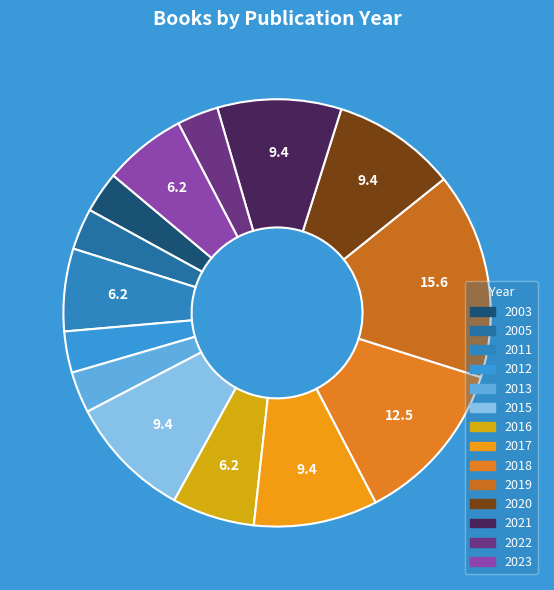

What is the total percentage of 2022 and 2003?

6.2%